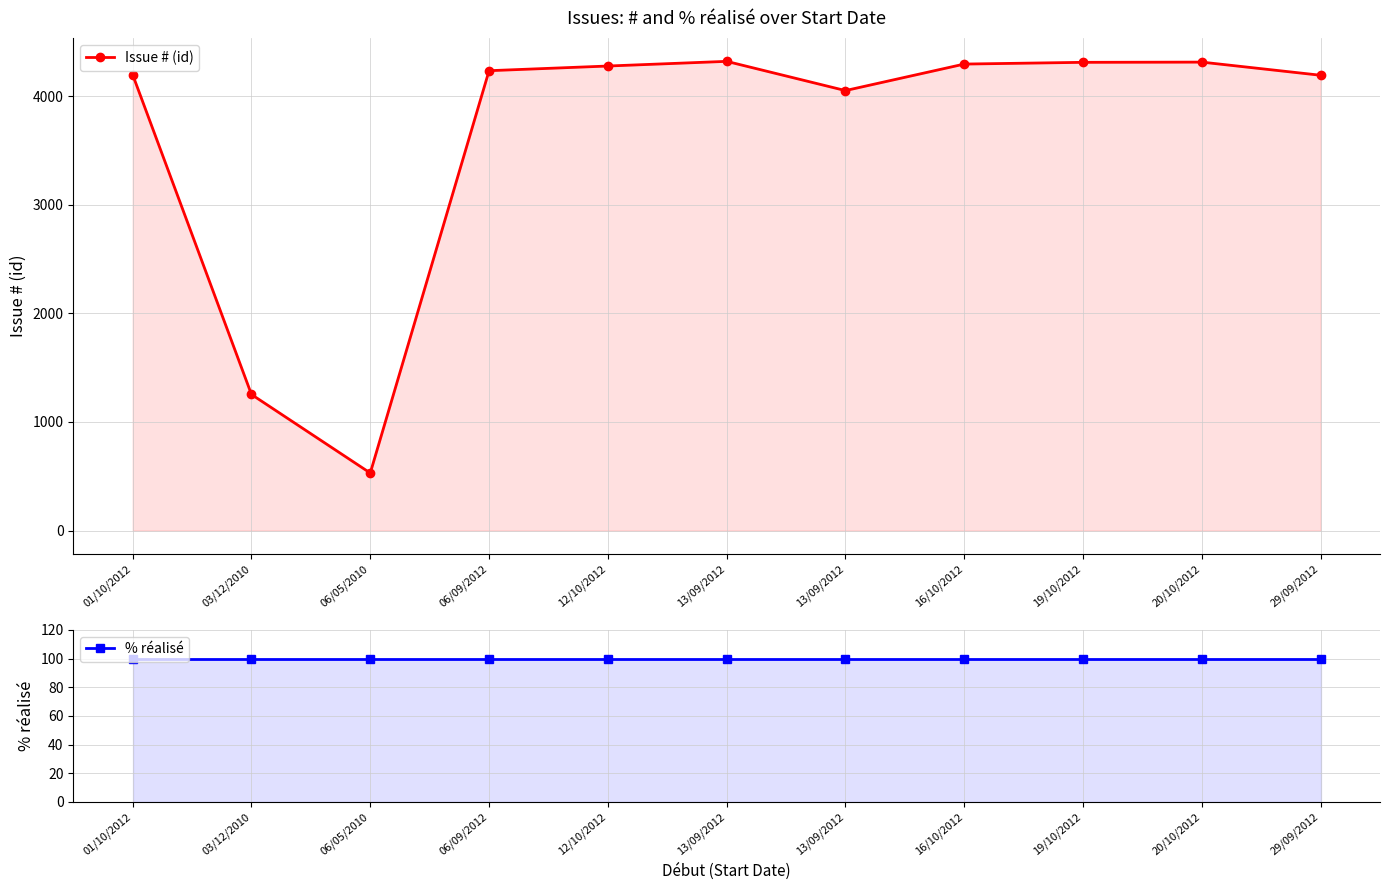

List the series in order of their overall mean, highest first.

Issue # (id), % réalisé